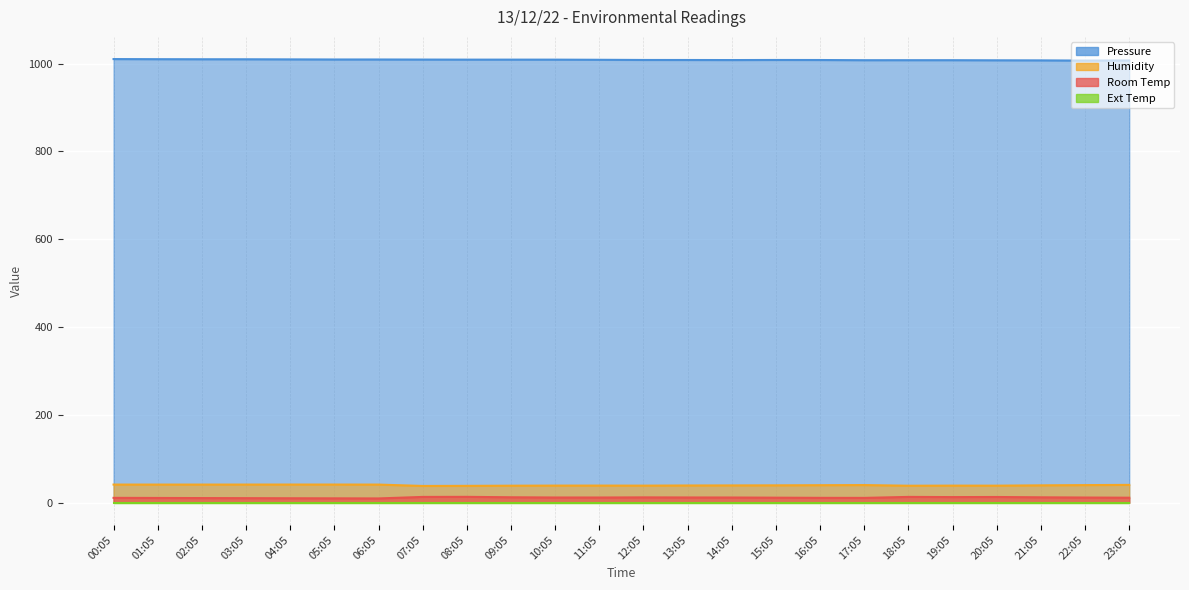

List the labels in order of Humidity value, largest first.

04:05, 05:05, 03:05, 00:05, 01:05, 02:05, 06:05, 23:05, 17:05, 22:05, 16:05, 15:05, 21:05, 14:05, 13:05, 11:05, 10:05, 19:05, 12:05, 20:05, 09:05, 18:05, 08:05, 07:05